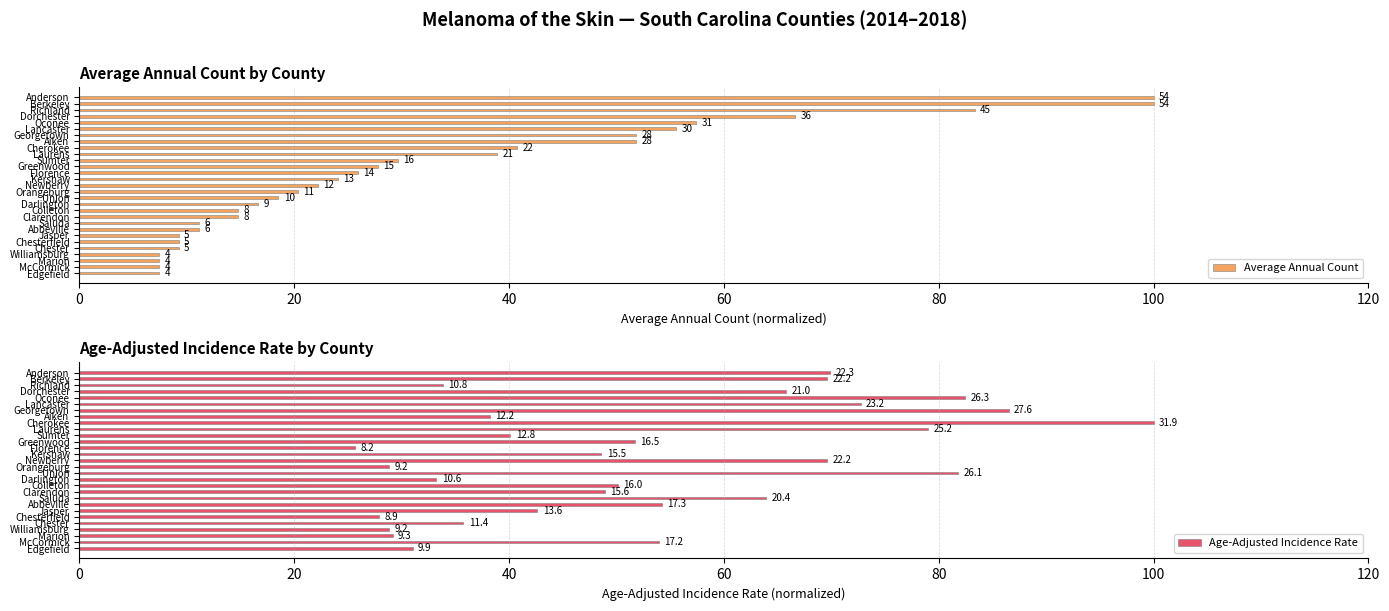

Which series has the widest spread of values?

Average Annual Count